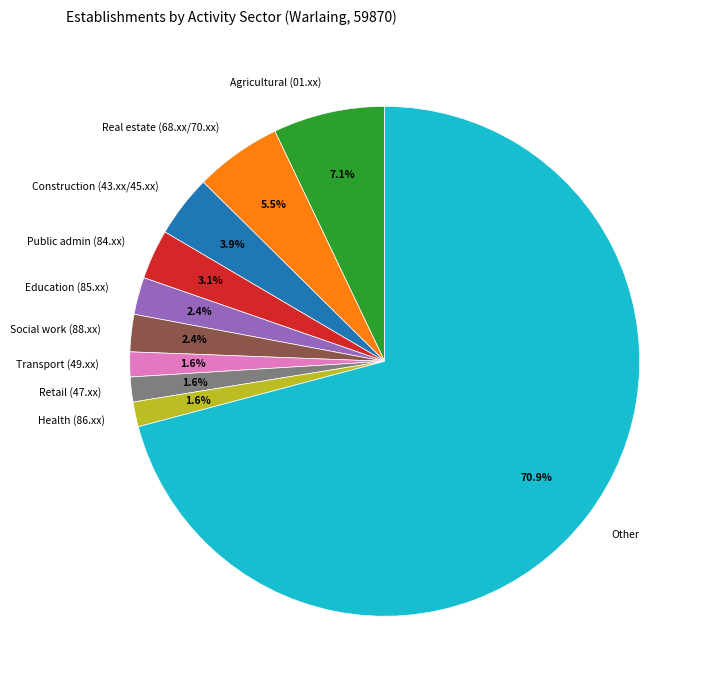

Do Education (85.xx) and Health (86.xx) together represent more than half of the pie?

No